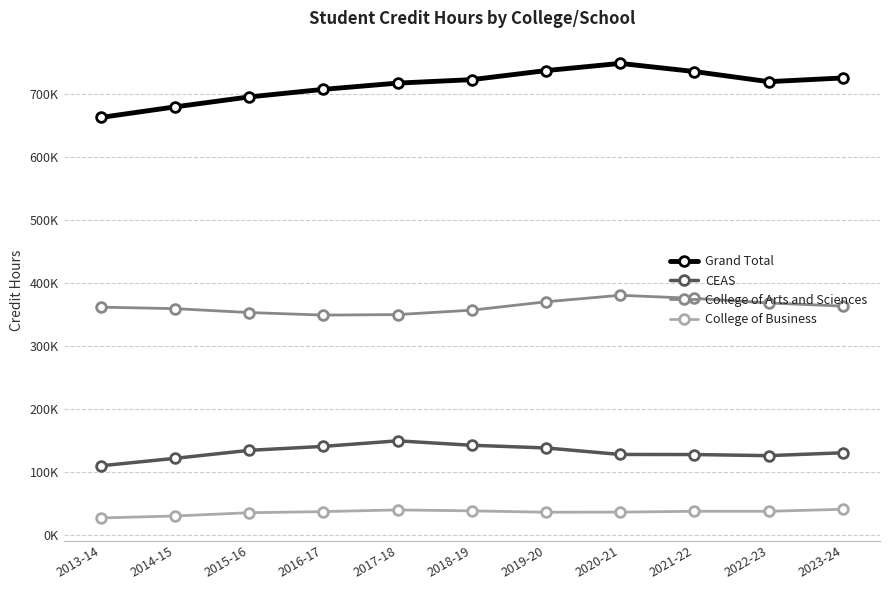

What are all the series names shown in the legend?

Grand Total, CEAS, College of Arts and Sciences, College of Business